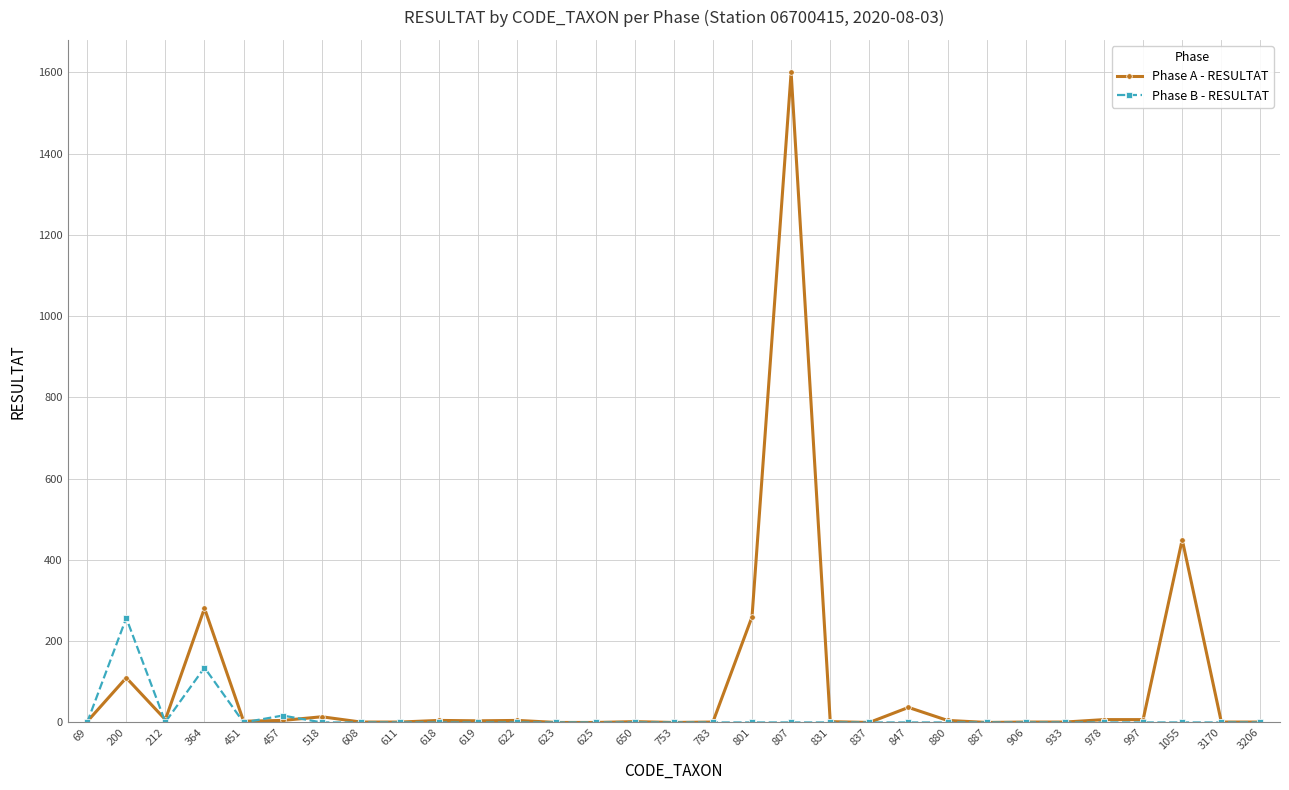

Is this an area chart (filled region under the line)?

No